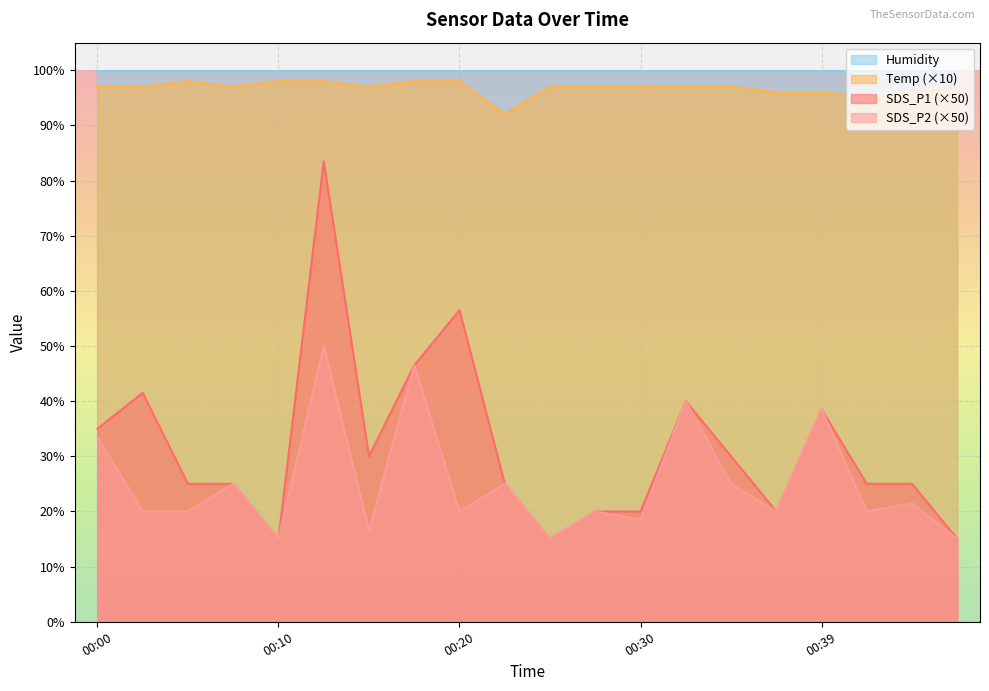

True or false: Temp and SDS_P1 intersect in this chart.

False